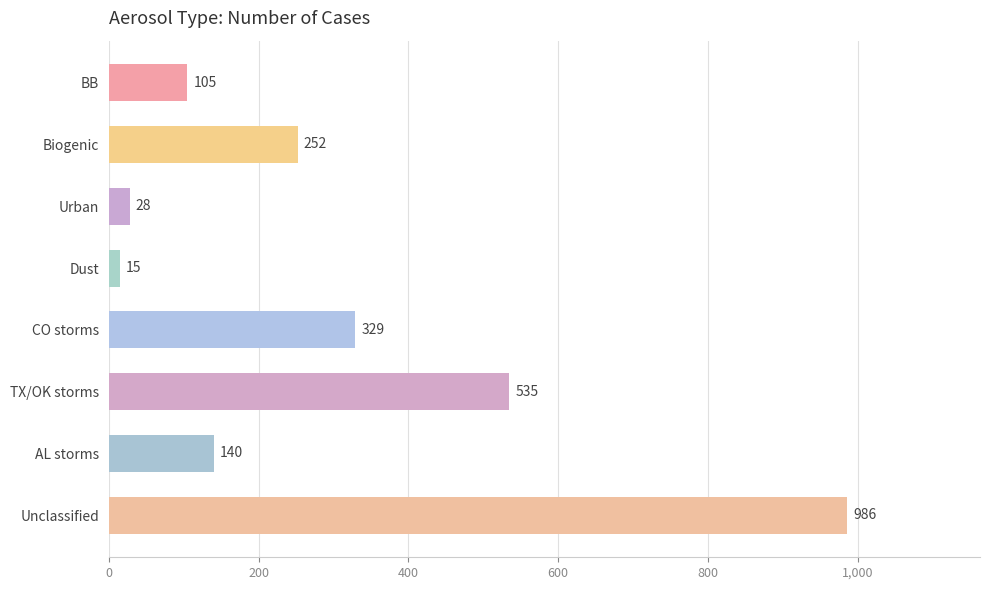

At which category does the chart reach its peak across all series?

Unclassified